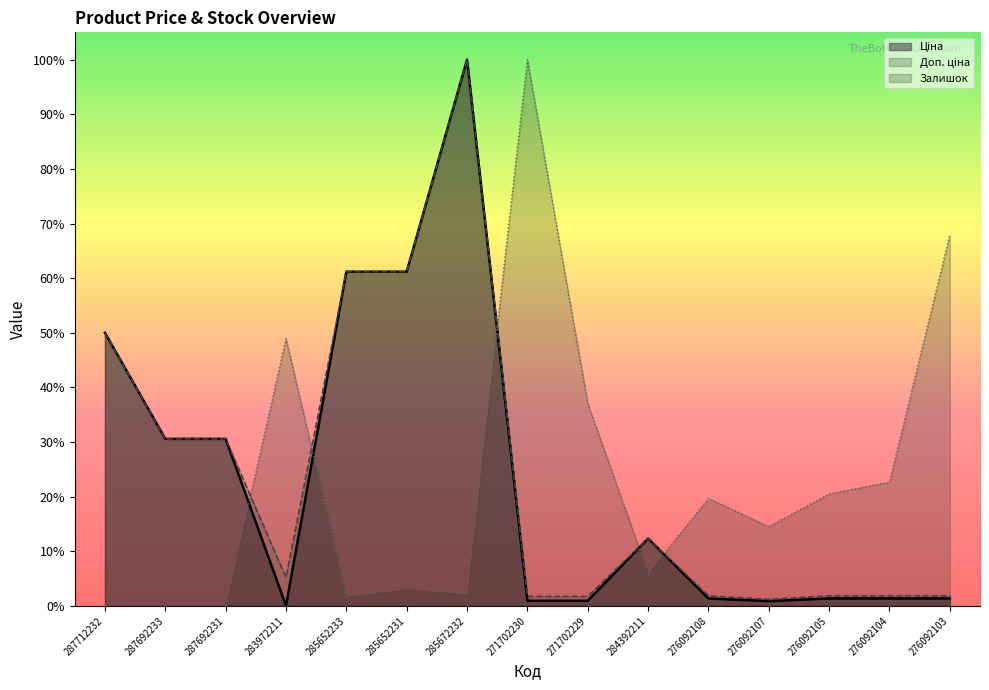

Rank the series at 285652231 from highest to lowest value.

Ціна, Доп. ціна, Залишок